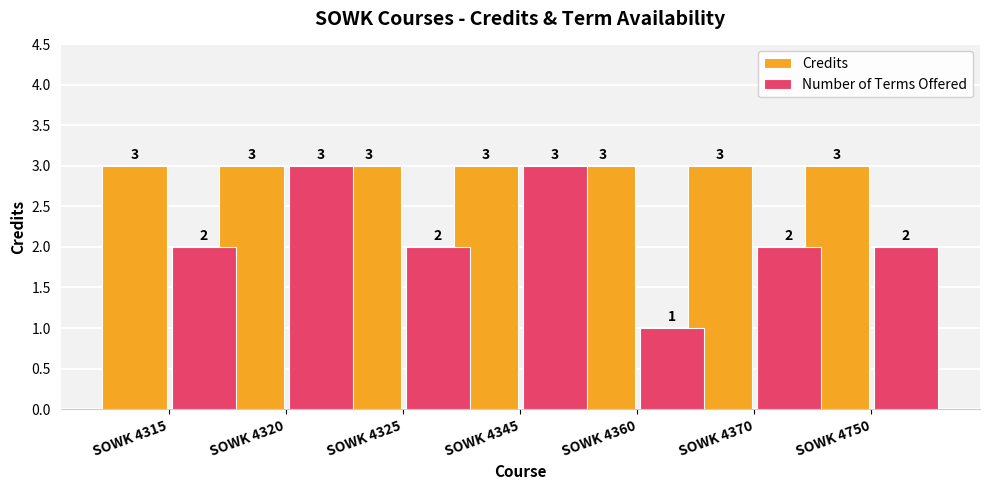

What is the value of the Number of Terms Offered bar at the 4th from the left?

3